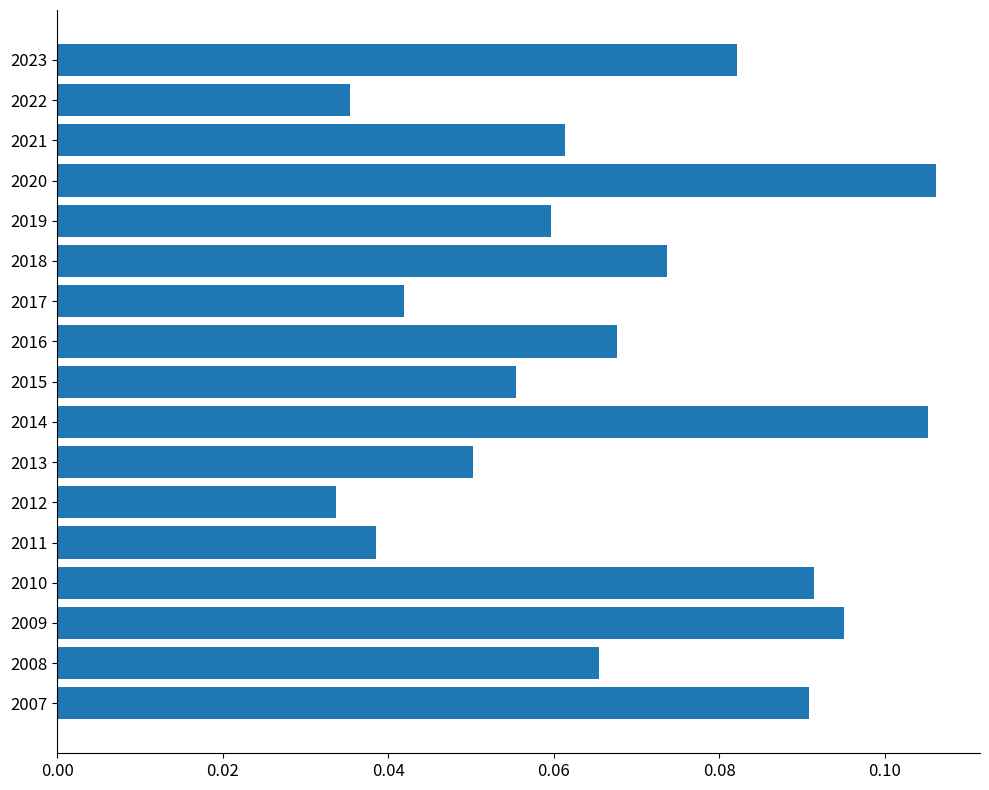

Between 2021 and 2012, which is larger?

2021